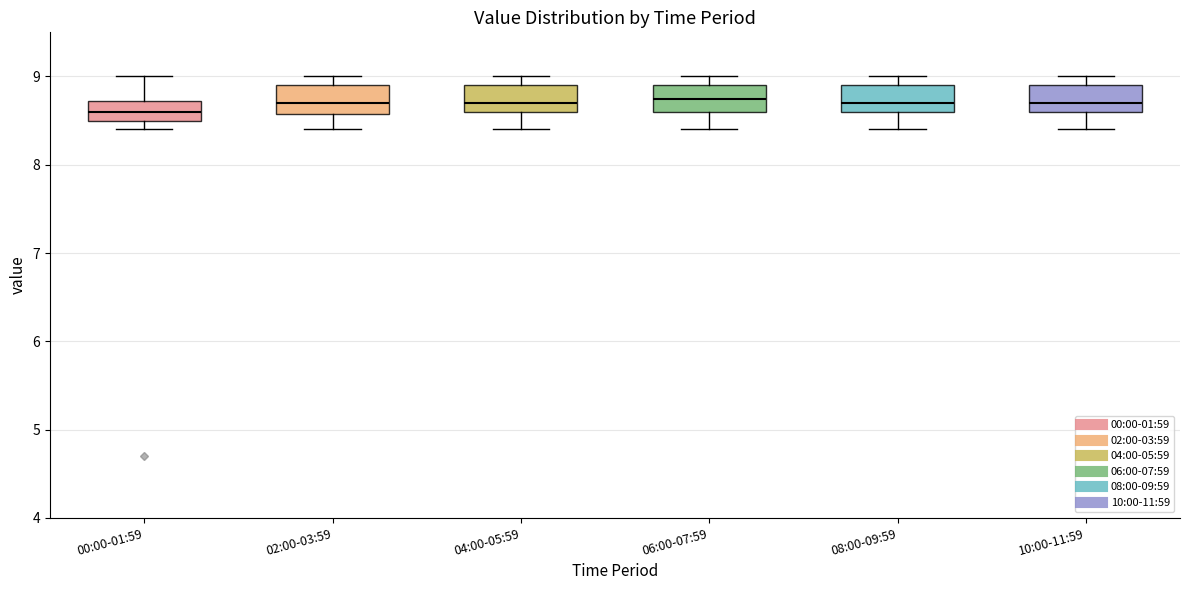

Reading left to right, read every box against the y-axis: the position of its median line, the range the box covers, and the ends of its whiskers. The values are not printed on the chart, so give them approximately, as read against the axis.

00:00-01:59: median 8.6, box 8.5 to 8.7, whiskers 8.4 to 9.0
02:00-03:59: median 8.7, box 8.6 to 8.9, whiskers 8.4 to 9.0
04:00-05:59: median 8.7, box 8.6 to 8.9, whiskers 8.4 to 9.0
06:00-07:59: median 8.8, box 8.6 to 8.9, whiskers 8.4 to 9.0
08:00-09:59: median 8.7, box 8.6 to 8.9, whiskers 8.4 to 9.0
10:00-11:59: median 8.7, box 8.6 to 8.9, whiskers 8.4 to 9.0